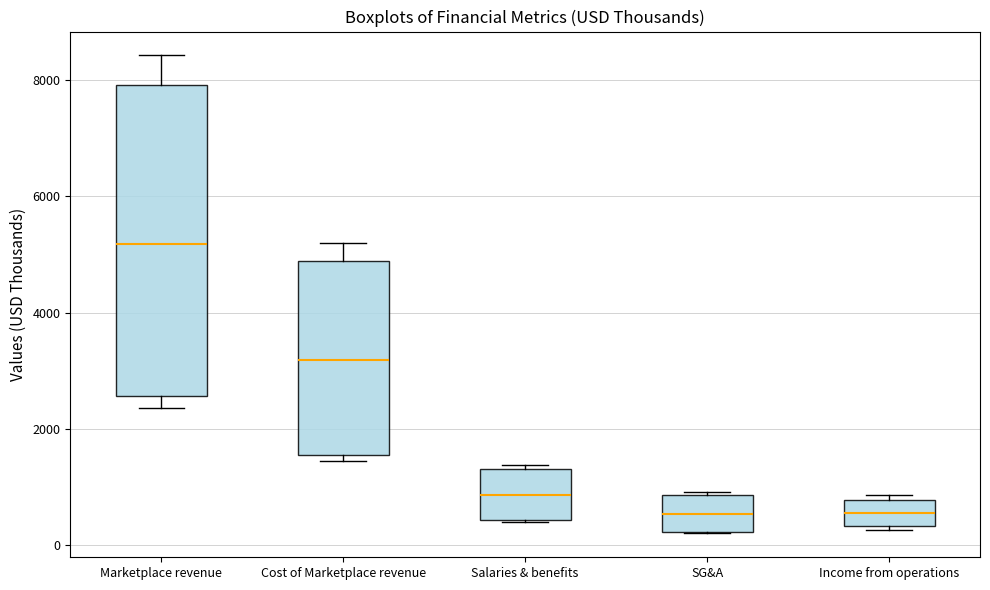

Reading left to right, transcribe this box plot: for each box, give where its median line is, the range the box spans, and where its two whiskers end, as read against the y-axis. The values are not printed on the chart, so give them approximately, as read against the axis.

Marketplace revenue: median 5200, box 2600 to 8000, whiskers 2400 to 8400
Cost of Marketplace revenue: median 3200, box 1600 to 4800, whiskers 1400 to 5200
Salaries & benefits: median 800, box 400 to 1400, whiskers 400 to 1400 (just above the box's upper edge)
SG&A: median 600, box 200 to 800, whiskers 200 to 1000
Income from operations: median 600, box 400 to 800, whiskers 200 to 800 (just above the box's upper edge)